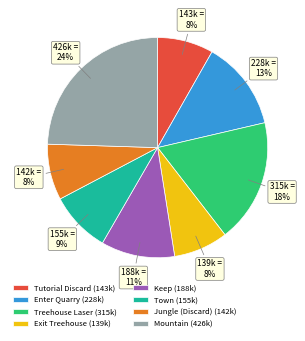

Count the number of slices in the pie.

8